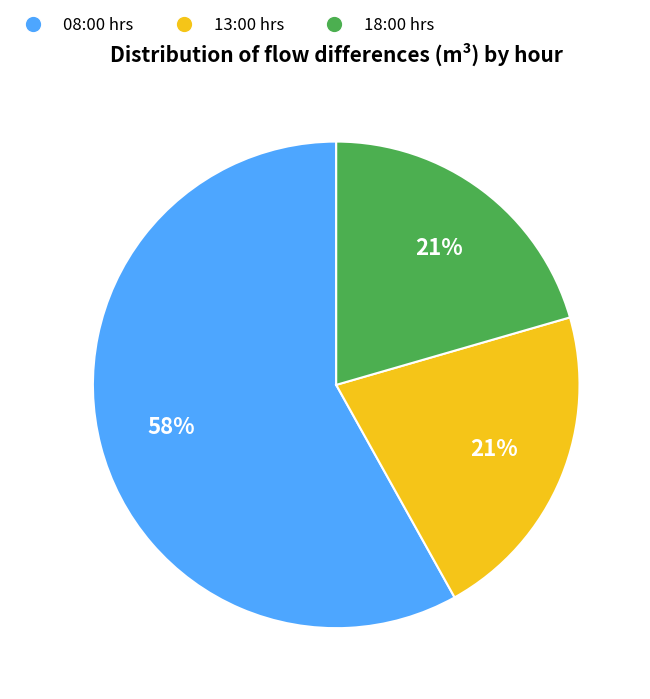

True or false: 18:00 hrs accounts for 11% of the total.

False